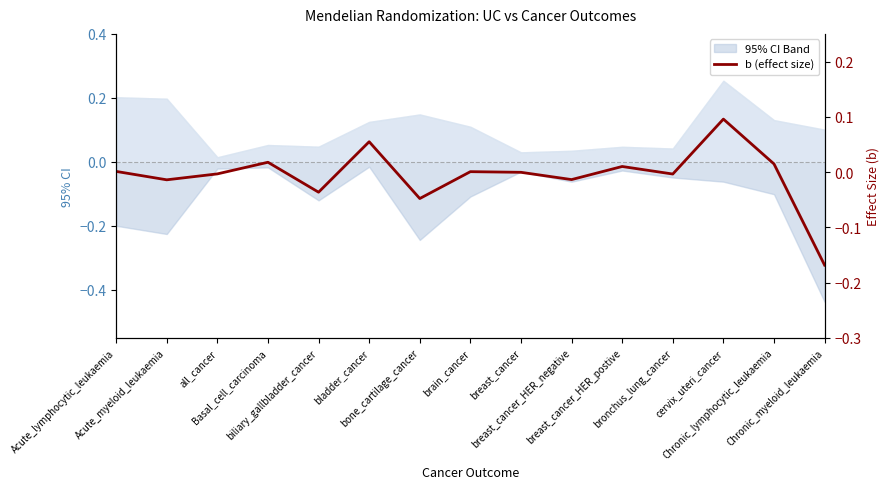

True or false: the data has more than 0 interior local peaks.

True